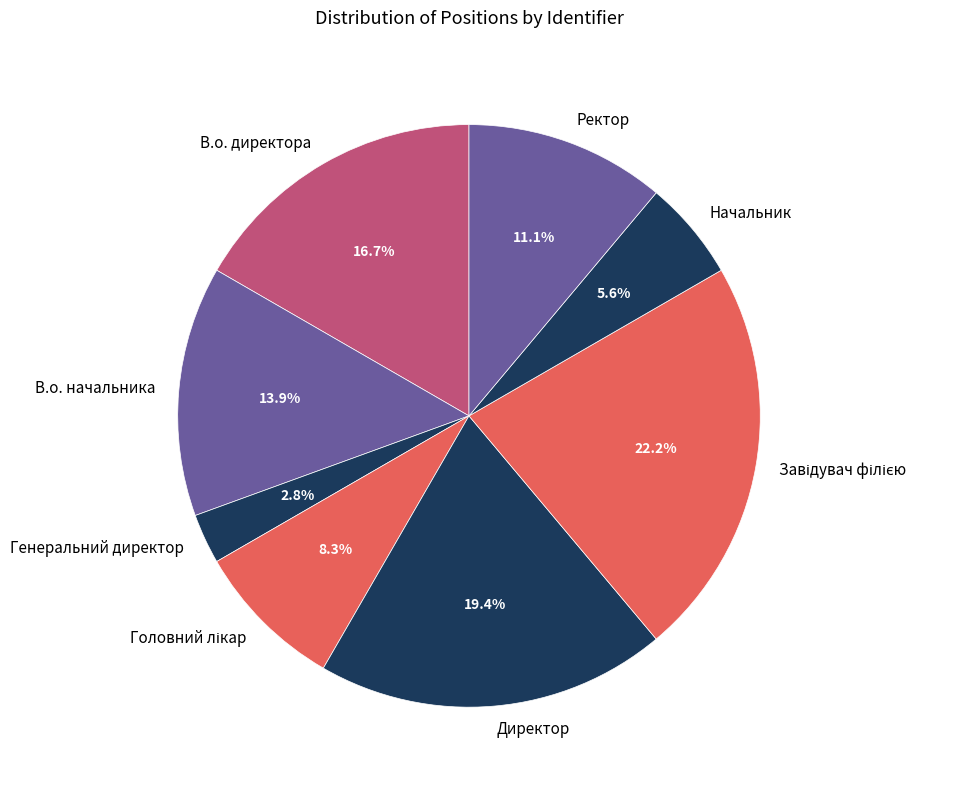

Between Ректор and Директор, which is larger?

Директор